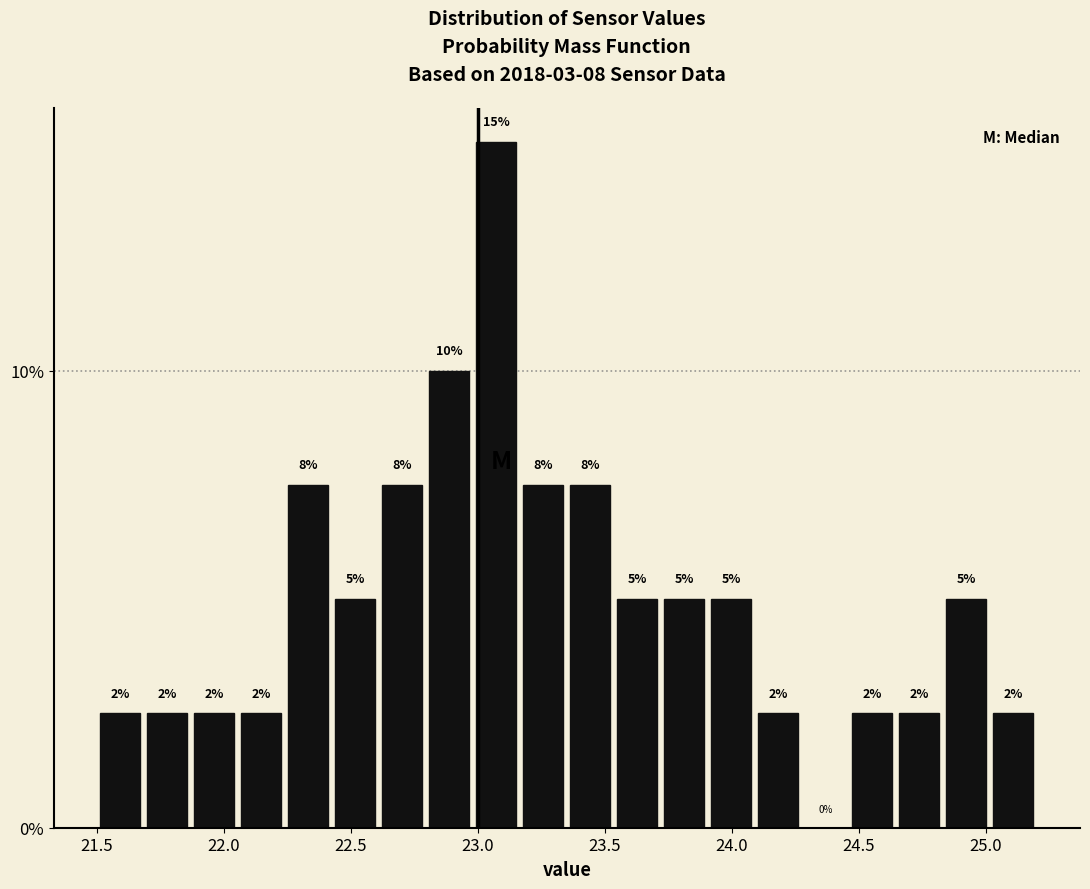

Read against the x-axis, roughly where is the centre of the tallest bar?

23.05